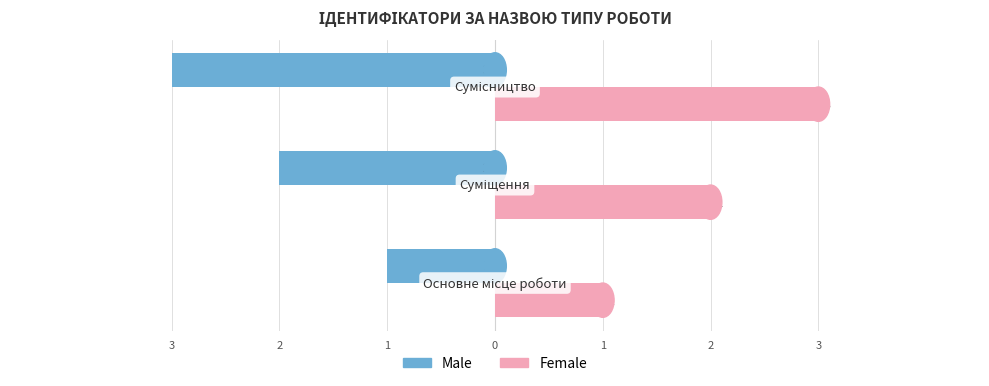

What is the minimum value shown in the chart?

-3